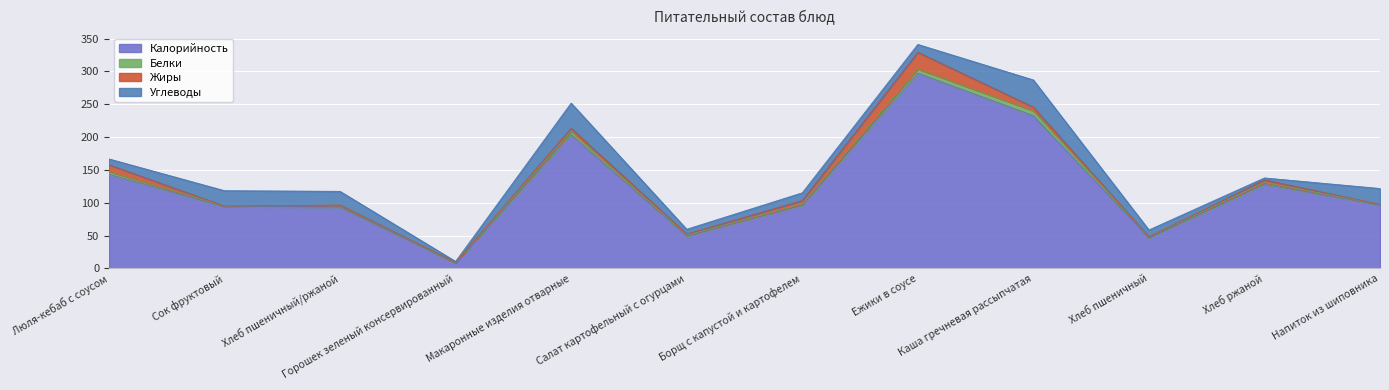

Count the number of data series in this chart.

4